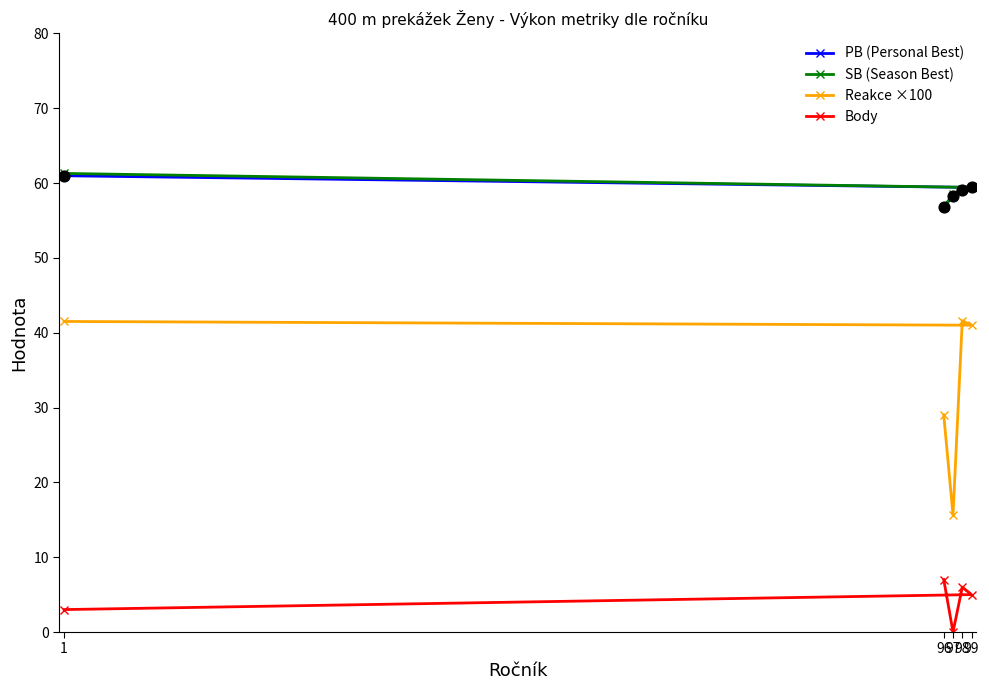

Which series reaches the maximum Y coordinate?

SB (Season Best)